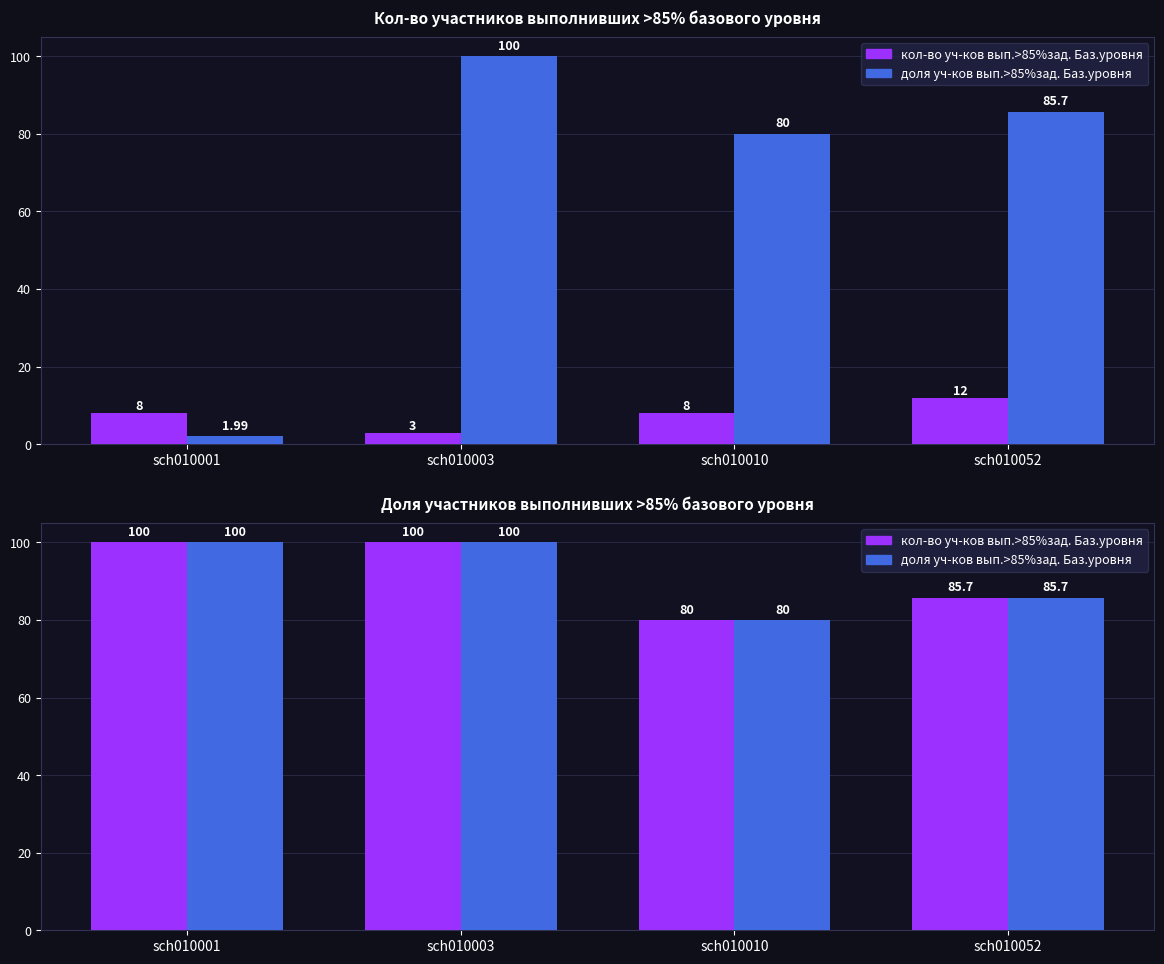

What is the spread (max minus min) of values at sch010001?

92.0